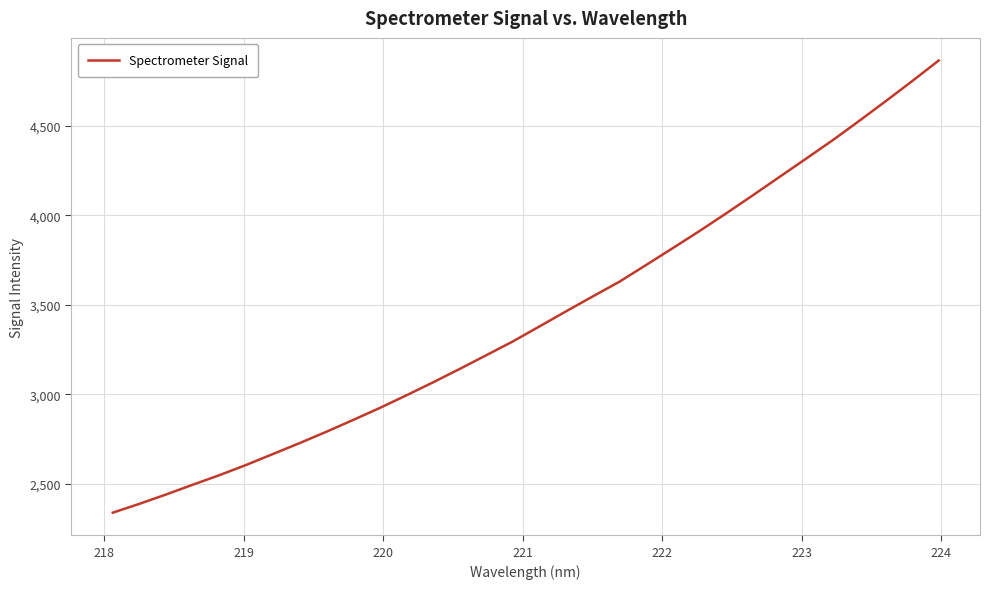

How many lines are shown in the chart?

1